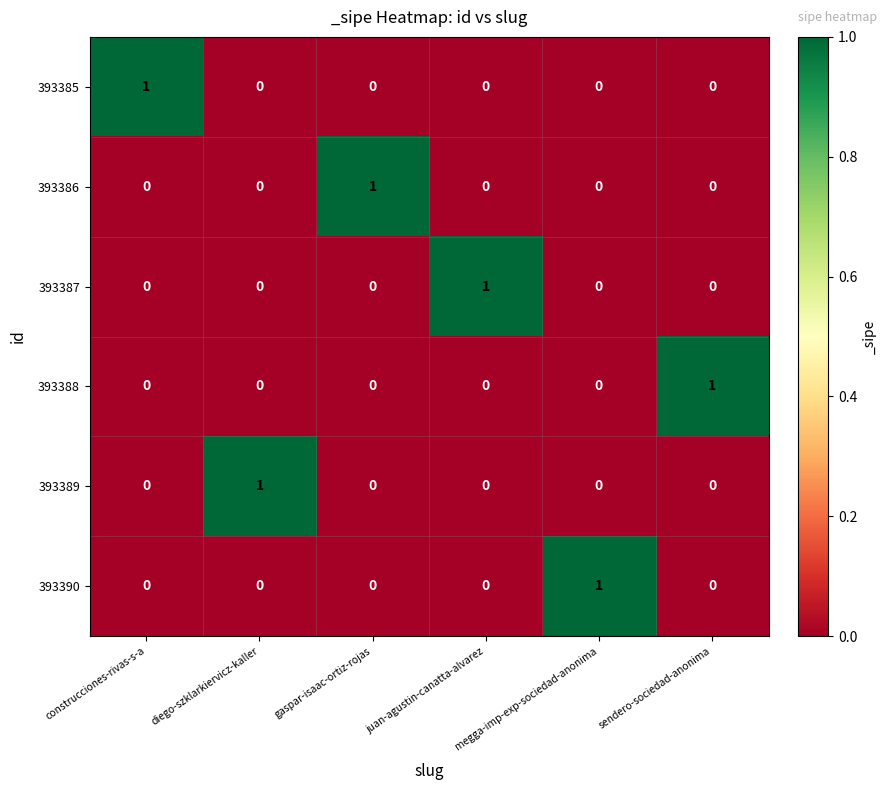

What is the difference between the highest and lowest values at sendero-sociedad-anonima?

1